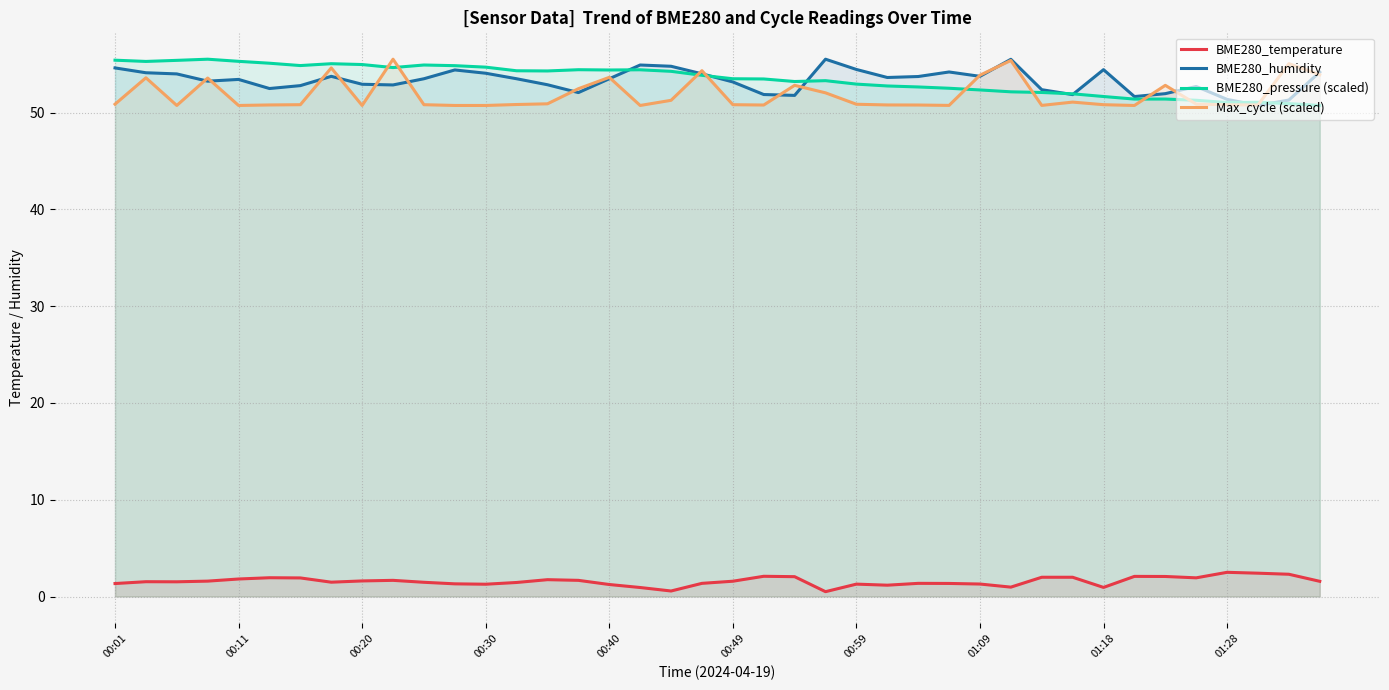

The BME280_pressure (scaled) series shows 52.3 at 01:09. True or false?

True